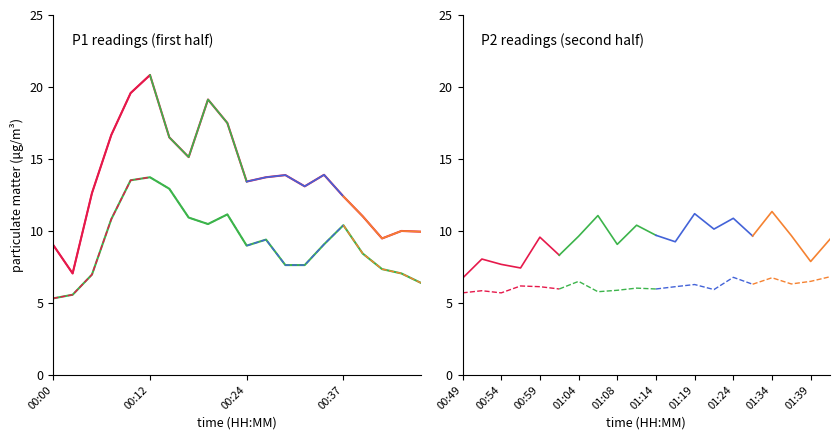

Reading left to right, extract all data points from this chart.

P1: 9.0	7.0	12.6	16.7	19.6	20.8	16.5	15.1	19.1	17.5	13.4	13.7	13.9	13.1	13.9	12.4	11.0	9.5	10.0	9.9	6.7	8.1	7.7	7.4	9.6	8.3	9.6	11.1	9.1	10.4	9.7	9.2	11.2	10.1	10.9	9.7	11.3	9.7	7.9	9.4
P2: 5.3	5.6	7.0	10.8	13.5	13.7	12.9	10.9	10.5	11.2	9.0	9.4	7.6	7.6	9.1	10.4	8.4	7.3	7.0	6.4	5.7	5.8	5.7	6.2	6.1	6.0	6.5	5.8	5.9	6.0	6.0	6.1	6.3	5.9	6.8	6.3	6.8	6.3	6.5	6.8